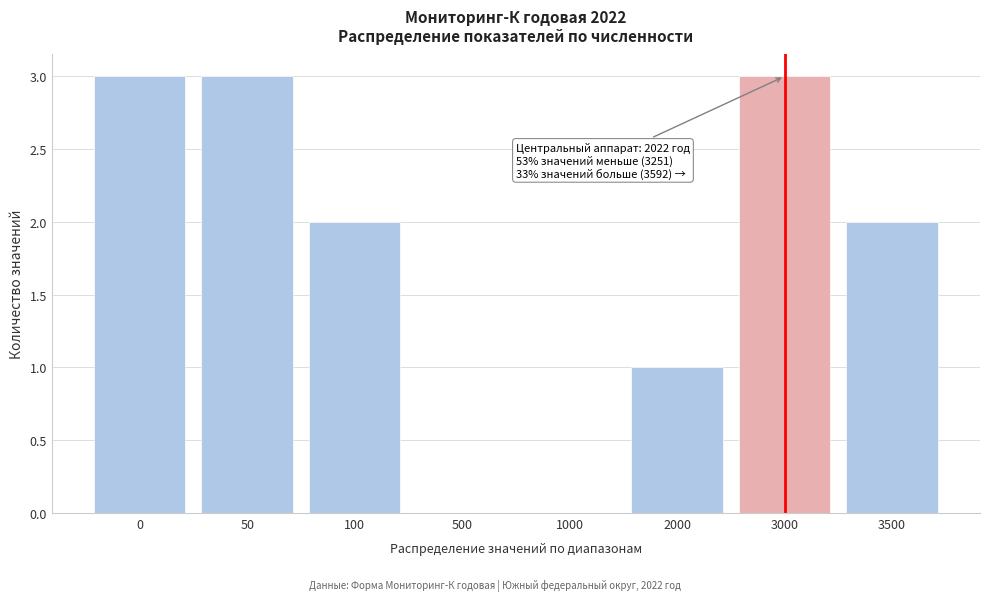

Reading left to right, list all the values displayed in this chart.

0=3	50=3	100=2	500=0	1000=0	2000=1	3000=3	3500=2